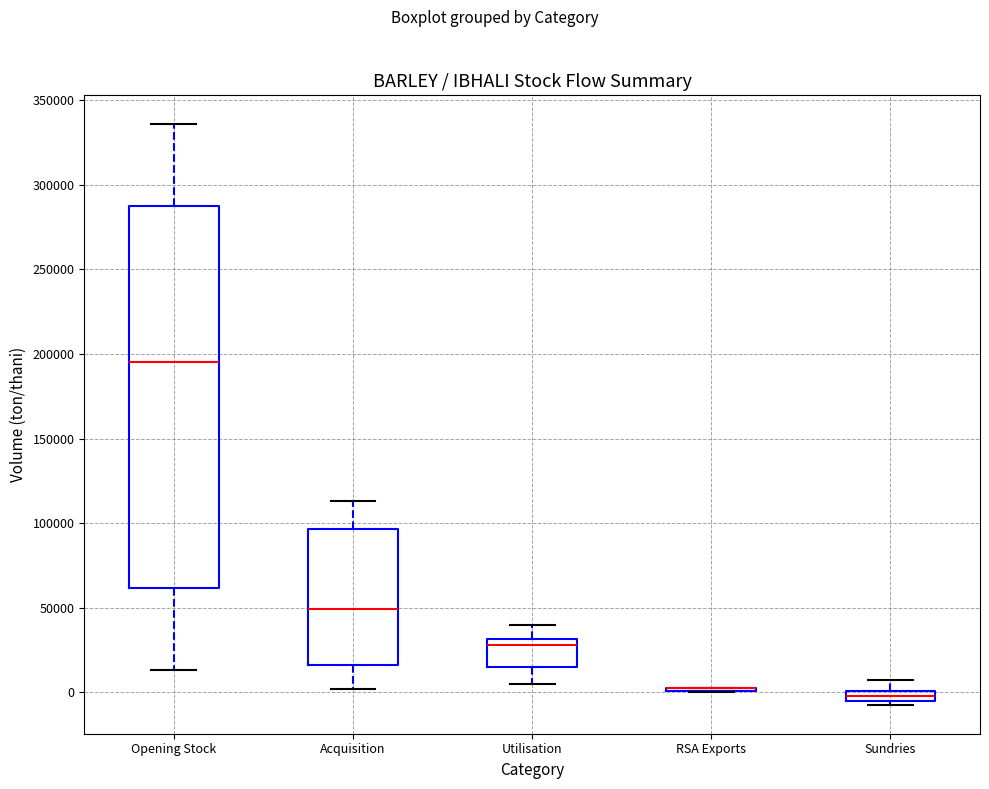

Where is the lower edge of the box for Acquisition on the y-axis? The values are not printed on the chart, so give them approximately, as read against the axis.

15000